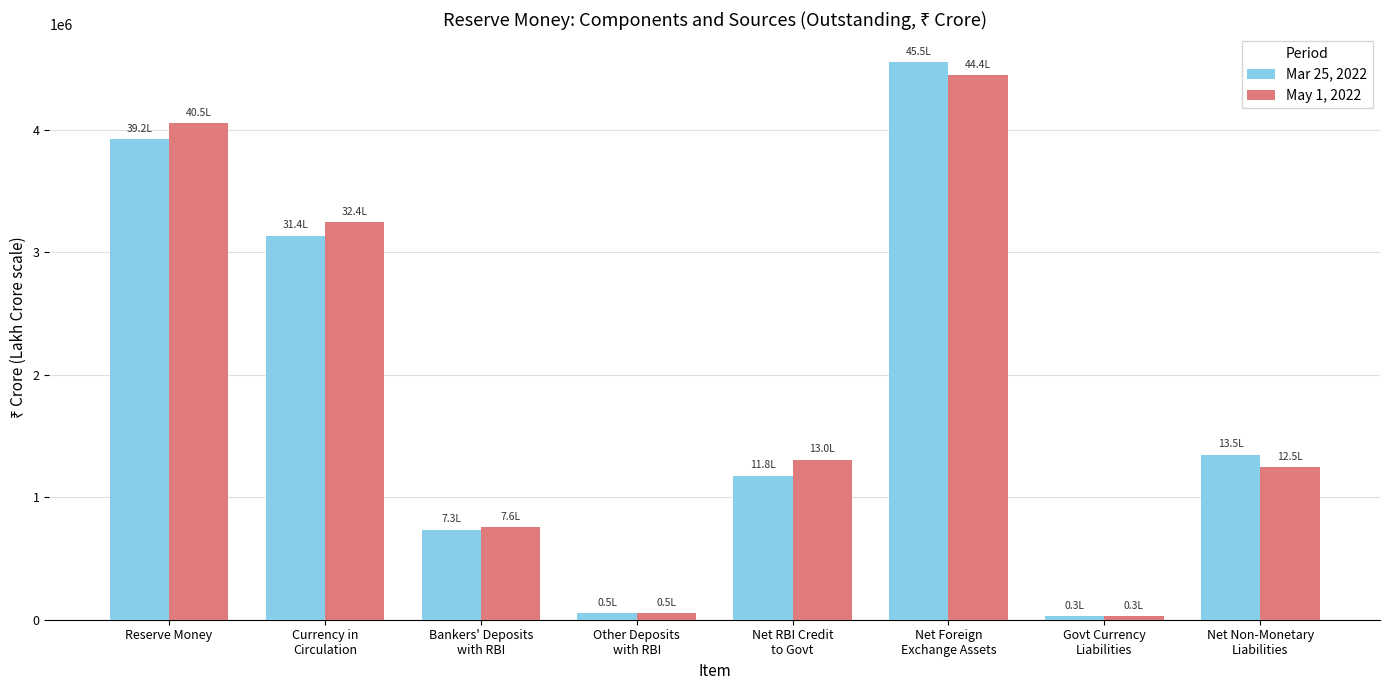

How many data points does each series have?

8